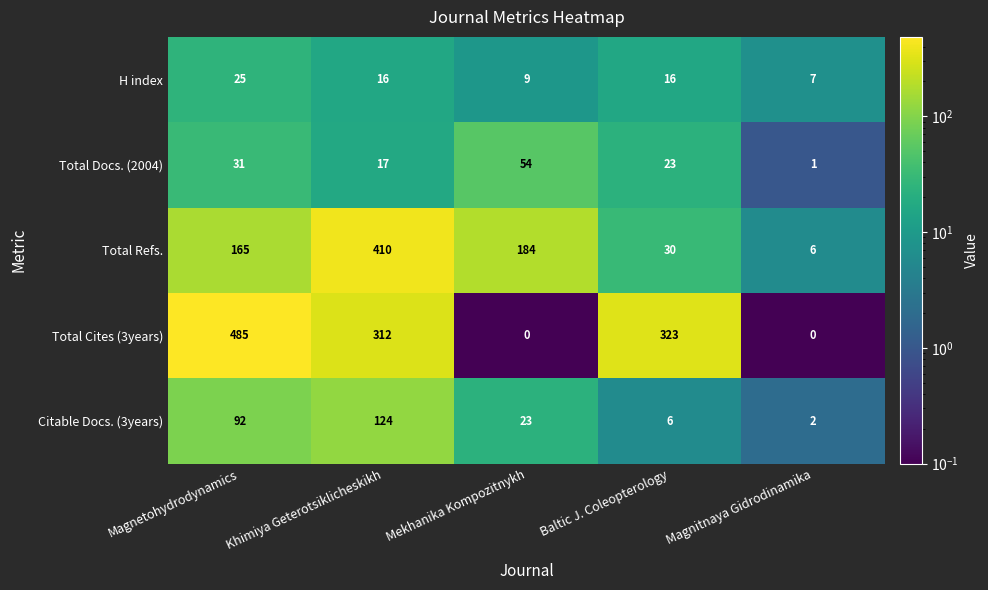

Where does the Total Docs. (2004) series first go above 23?

Magnetohydrodynamics